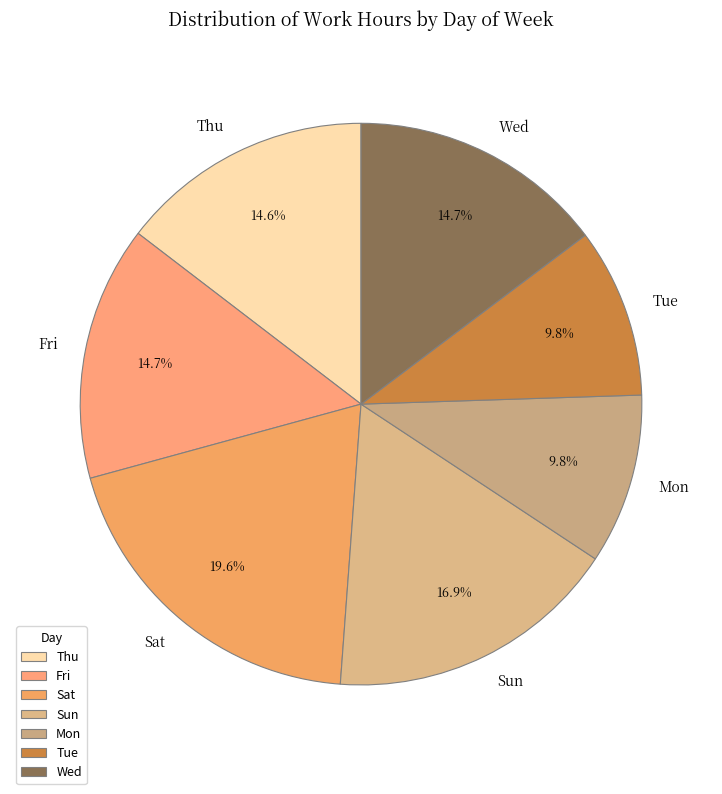

Is Mon the majority of the pie?

No